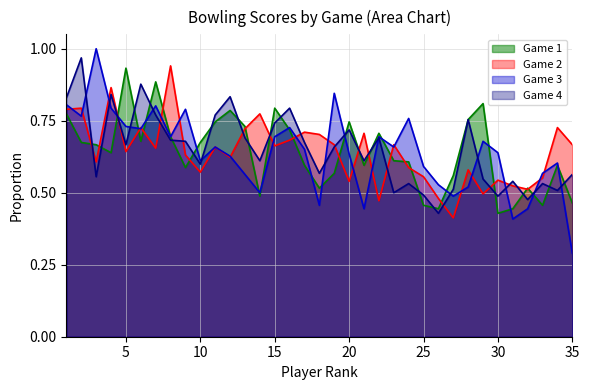

What is the difference between the Game 4 values at 11 and 35?

0.2